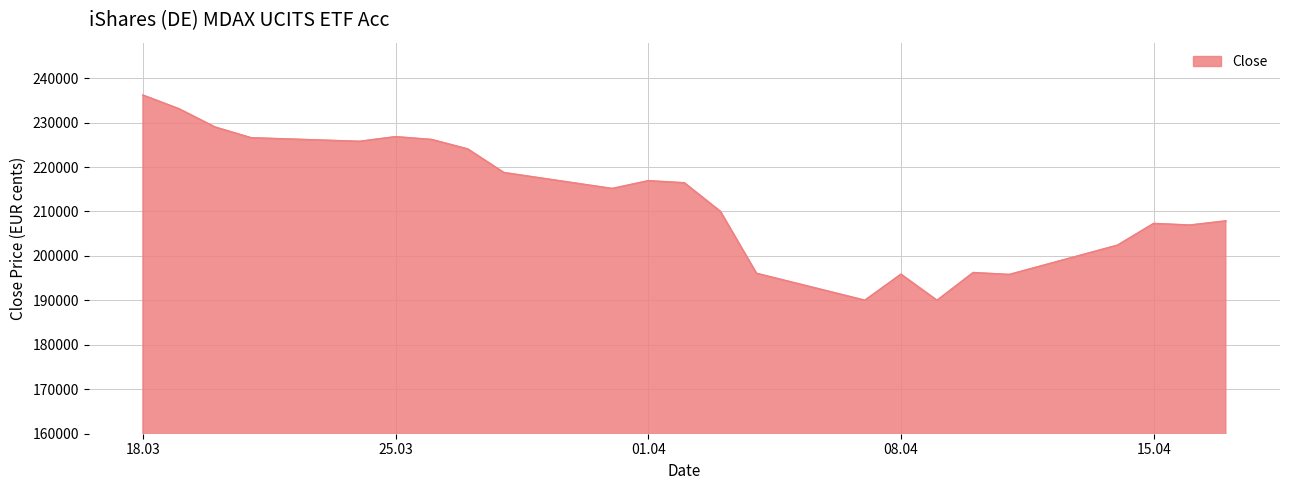

What is the difference between the maximum and minimum values?

46159